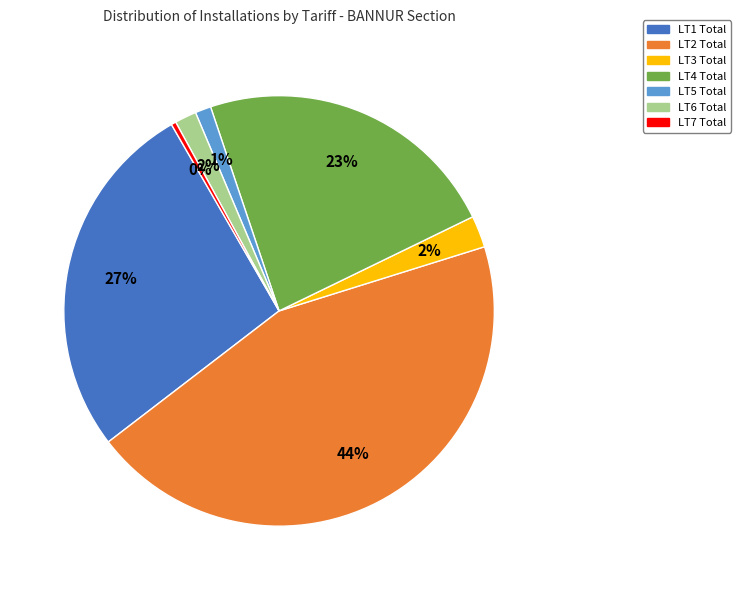

Which slice is the smallest?

LT7 Total